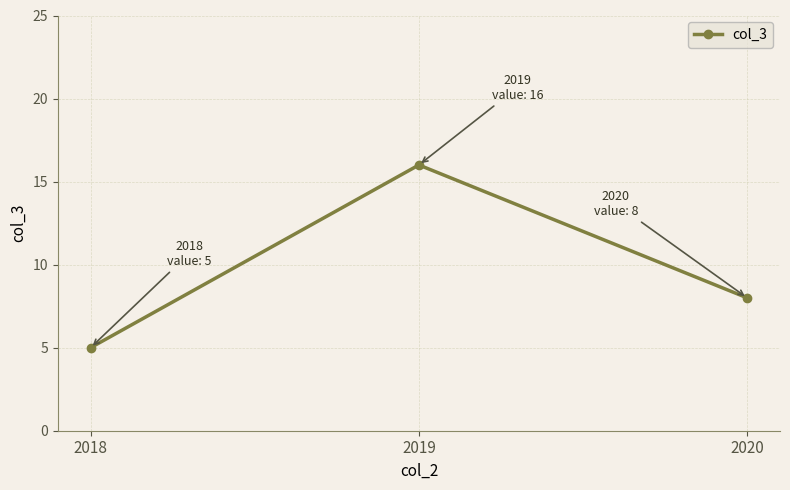

Rank the categories by value from lowest to highest.

2018, 2020, 2019